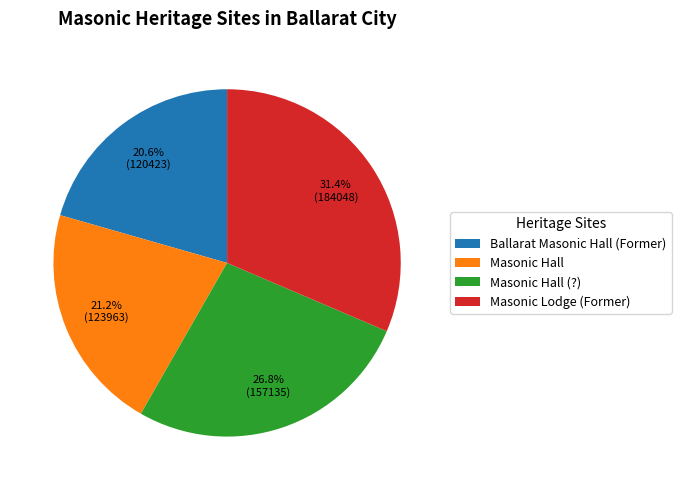

Is Masonic Hall (?) the majority of the pie?

No